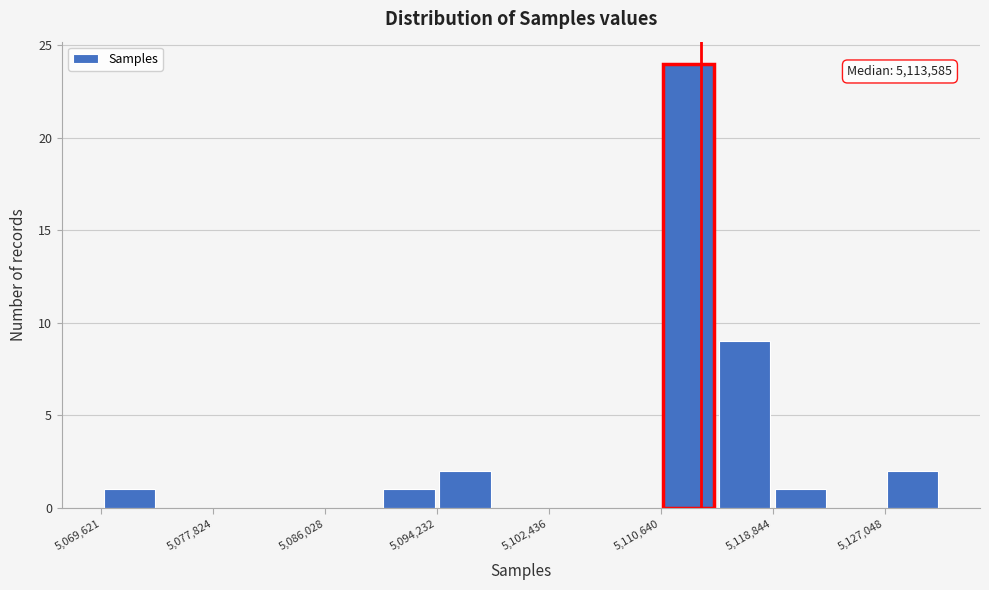

Which range on the x-axis has the tallest bar?

5111000 to 5115000